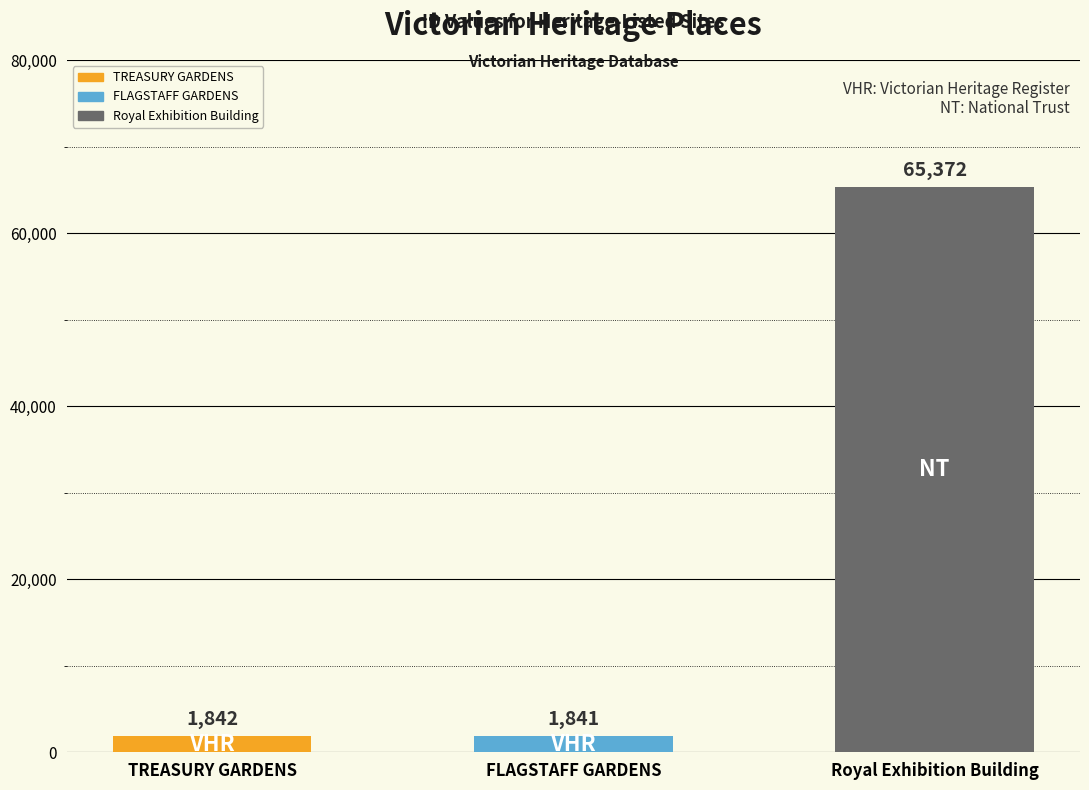

What is the change in value from TREASURY GARDENS to Royal Exhibition Building?

+63530